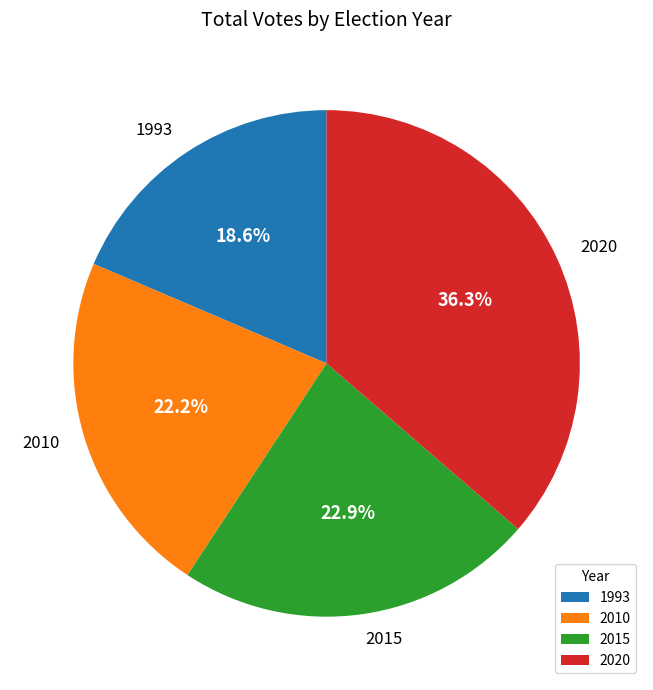

Does 2010 represent more than half of the total?

No